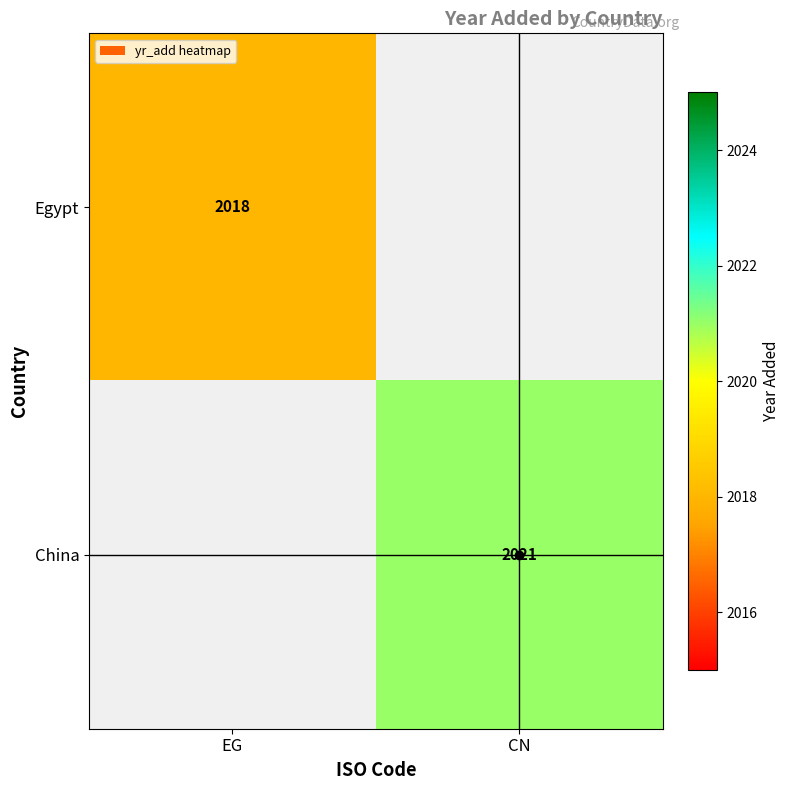

At how many categories does at least one series exceed 2018?

1